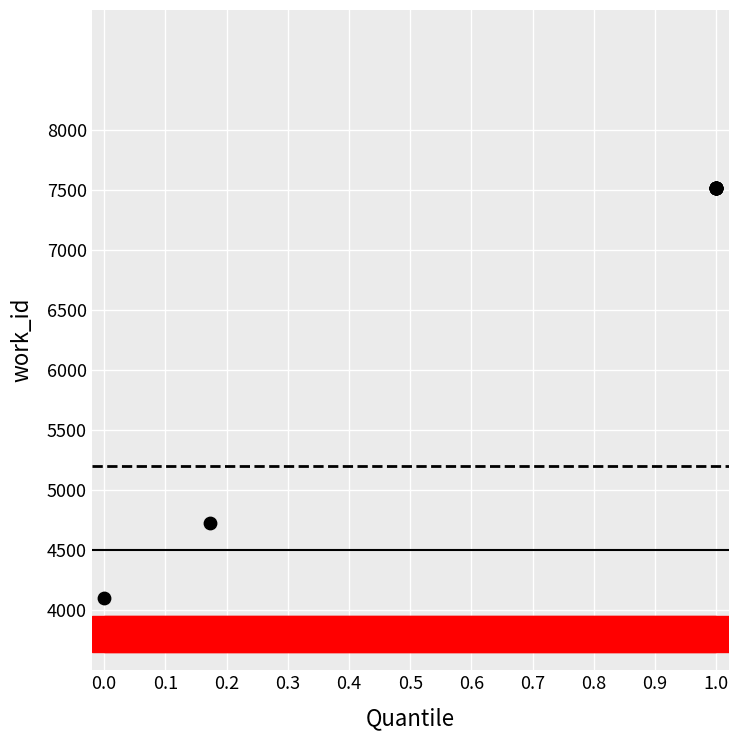

What Y value in the scatter plot is closest to 5810?

4724